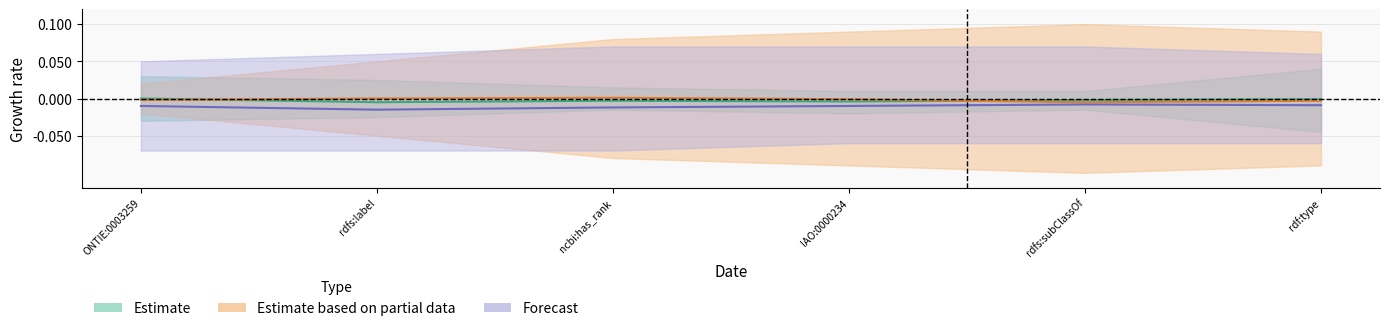

True or false: Estimate based on partial data and Forecast intersect in this chart.

False